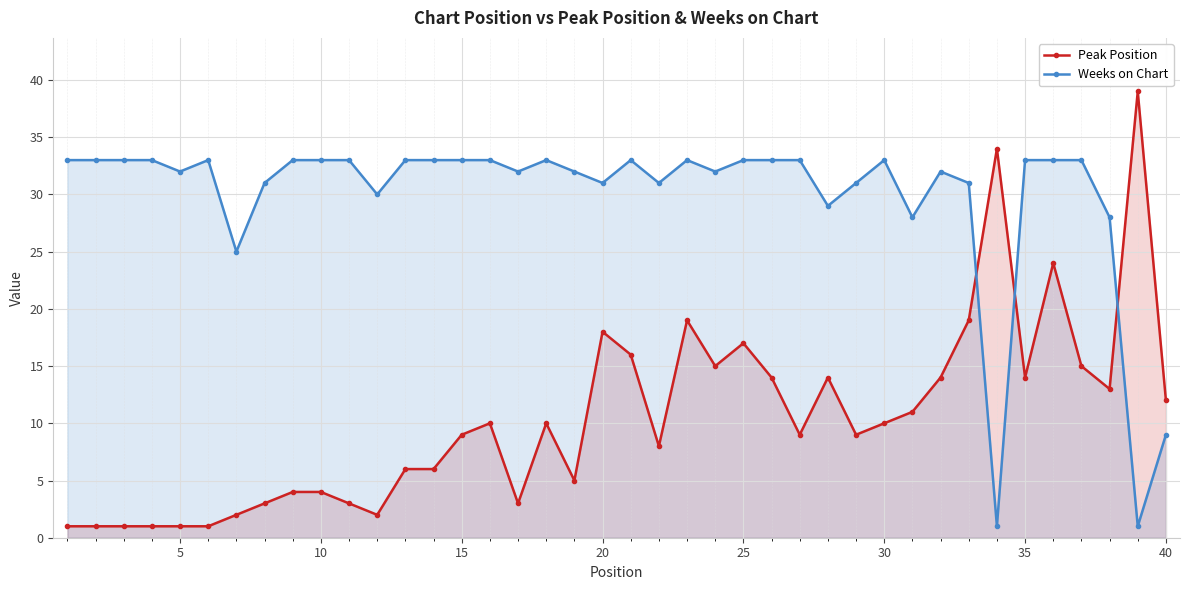

What is the average value of the Peak Position series?

10